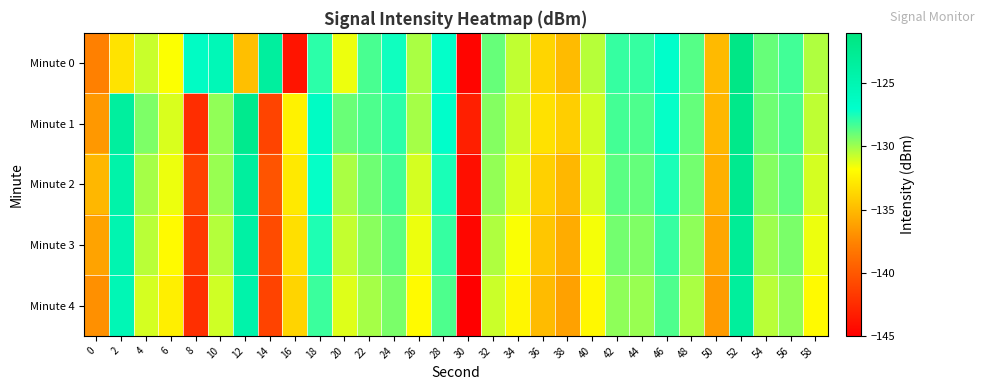

Reading left to right, extract all data points from this chart.

Minute 0: 0=-137.7	2=-133.1	4=-130.8	6=-131.8	8=-126.5	10=-125.5	12=-134.8	14=-123.4	16=-143.8	18=-127.8	20=-131.5	22=-128.4	24=-127.3	26=-130.2	28=-127.1	30=-144.6	32=-129.0	34=-130.6	36=-133.8	38=-135.0	40=-130.5	42=-128.0	44=-128.0	46=-126.9	48=-128.6	50=-135.0	52=-121.6	54=-128.9	56=-128.3	58=-130.3
Minute 1: 0=-136.6	2=-123.4	4=-129.4	6=-131.1	8=-142.4	10=-129.7	12=-122.2	14=-141.1	16=-132.4	18=-126.4	20=-129.0	22=-128.5	24=-127.8	26=-130.1	28=-126.9	30=-143.2	32=-129.5	34=-130.8	36=-133.2	38=-134.1	40=-130.9	42=-128.3	44=-128.5	46=-127.1	48=-128.9	50=-135.2	52=-121.9	54=-129.1	56=-128.5	58=-130.6
Minute 2: 0=-135.2	2=-124.3	4=-130.1	6=-131.5	8=-141.2	10=-129.9	12=-123.4	14=-140.2	16=-132.8	18=-127.1	20=-130.2	22=-129.1	24=-128.3	26=-131.0	28=-127.5	30=-144.1	32=-129.8	34=-131.2	36=-134.0	38=-135.2	40=-131.1	42=-128.7	44=-128.9	46=-127.5	48=-129.2	50=-135.5	52=-122.3	54=-129.5	56=-128.8	58=-131.0
Minute 3: 0=-136.1	2=-124.8	4=-130.5	6=-132.0	8=-141.8	10=-130.4	12=-123.9	14=-140.7	16=-133.3	18=-127.6	20=-130.7	22=-129.6	24=-128.8	26=-131.5	28=-128.0	30=-144.6	32=-130.3	34=-131.7	36=-134.5	38=-135.7	40=-131.6	42=-129.2	44=-129.4	46=-128.0	48=-129.7	50=-136.0	52=-122.8	54=-130.0	56=-129.3	58=-131.5
Minute 4: 0=-137.0	2=-125.3	4=-131.0	6=-132.5	8=-142.3	10=-130.9	12=-124.4	14=-141.2	16=-133.8	18=-128.1	20=-131.2	22=-130.1	24=-129.3	26=-132.0	28=-128.5	30=-145.1	32=-130.8	34=-132.2	36=-135.0	38=-136.2	40=-132.1	42=-129.7	44=-129.9	46=-128.5	48=-130.2	50=-136.5	52=-123.3	54=-130.5	56=-129.8	58=-132.0